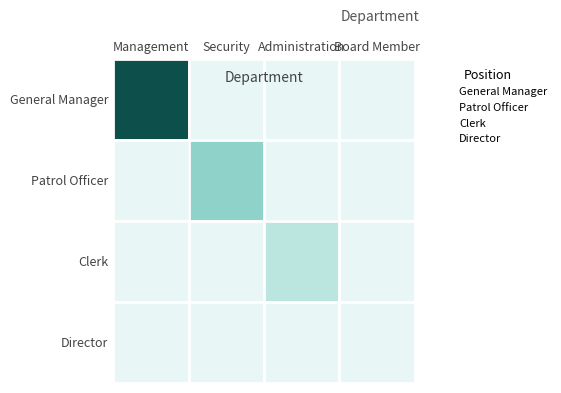

What is the total value across all series at Administration?

15916